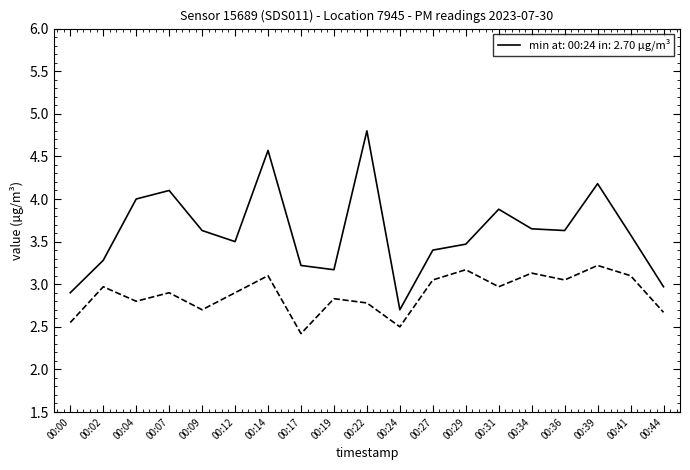

What is the total value across all series at 00:17?

5.6